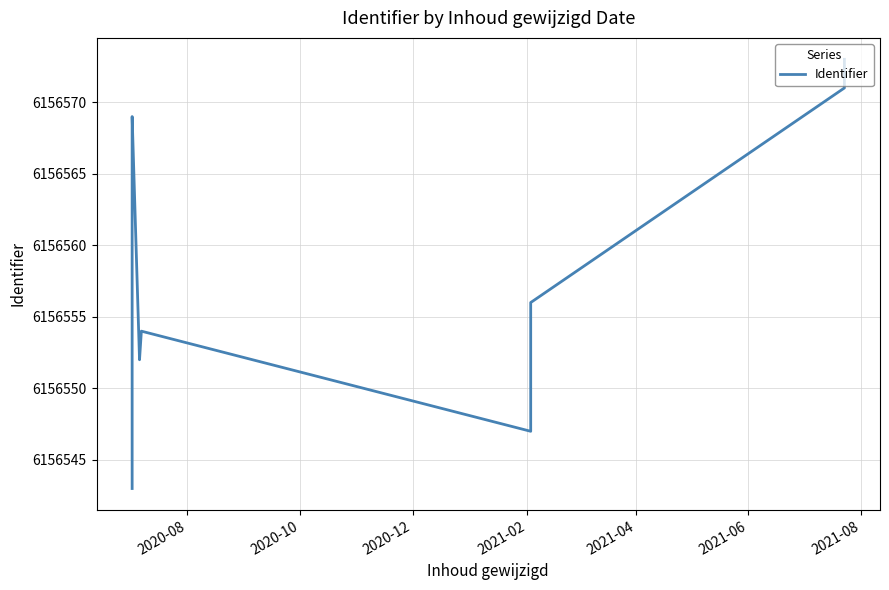

What is the smallest value displayed?

6156543